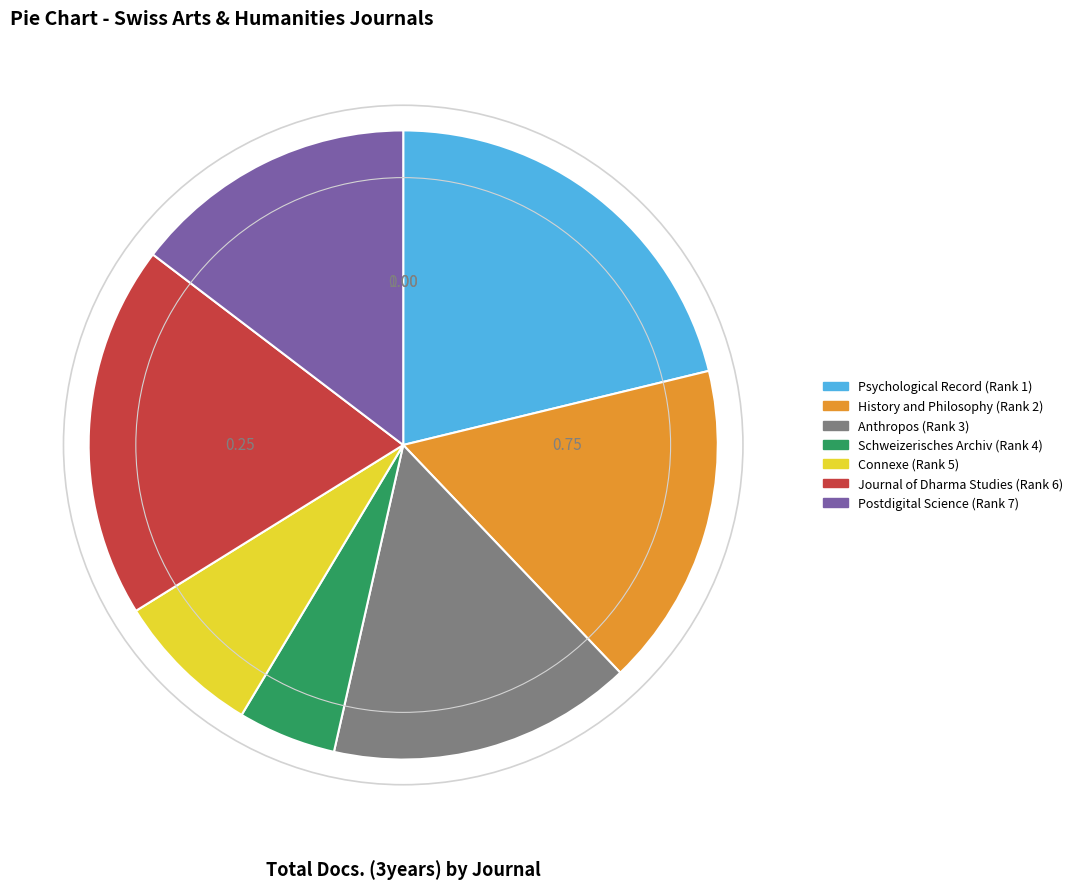

Count the number of slices in the pie.

7